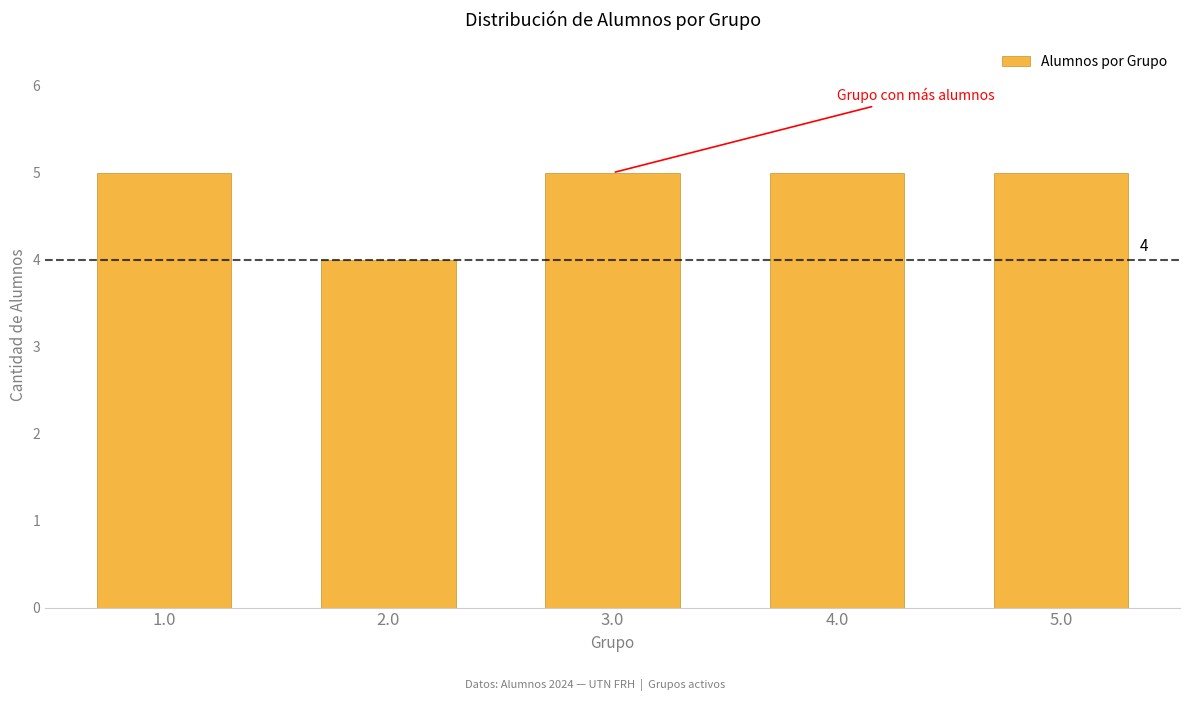

Reading left to right, transcribe all the data shown in this chart.

1.0=5	2.0=4	3.0=5	4.0=5	5.0=5